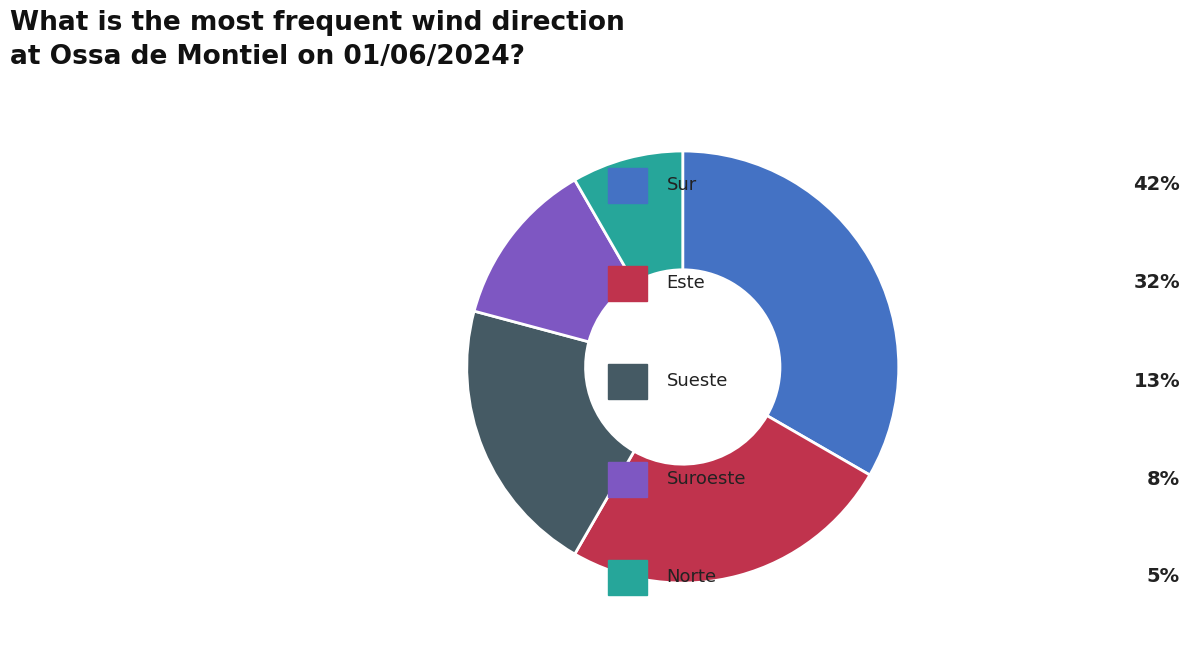

Does any single category account for the majority?

No